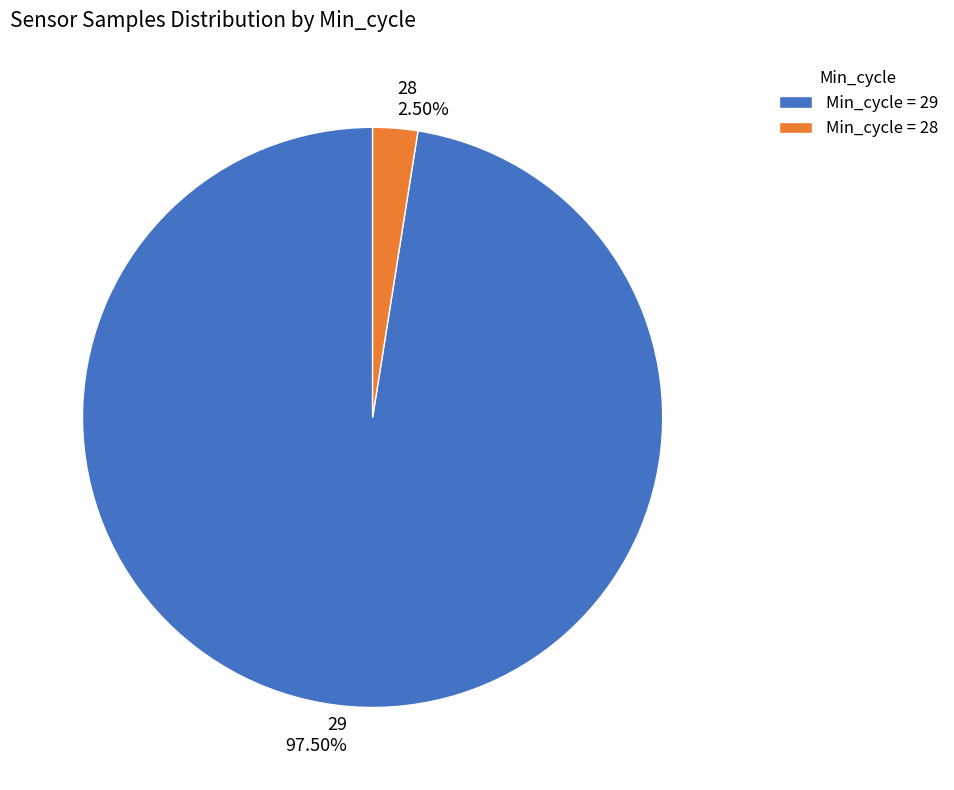

Do 28 and 29 together represent more than half of the pie?

Yes